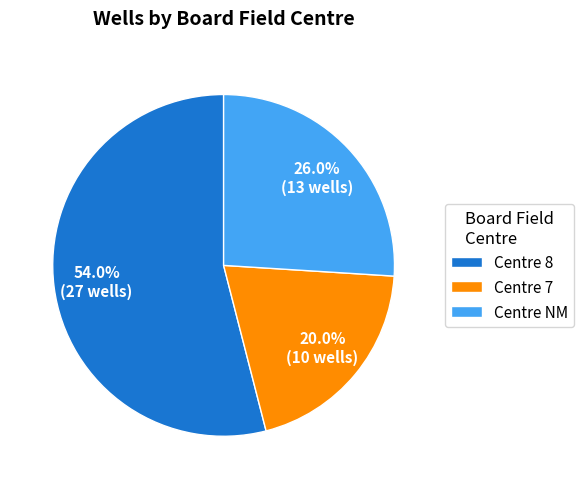

Between Centre 7 and Centre NM, which is larger?

Centre NM